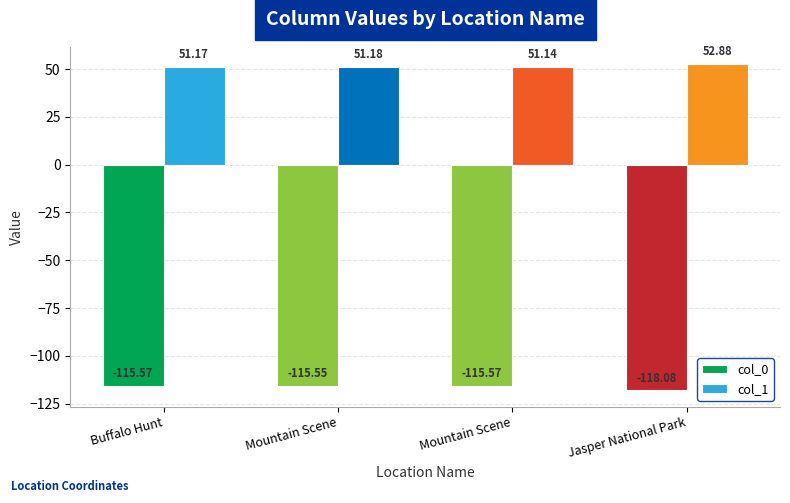

What are all the series names shown in the legend?

col_0, col_1